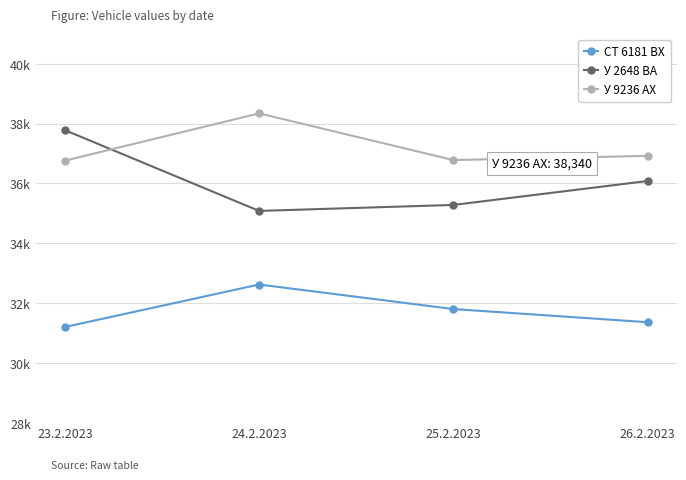

What is the sum of all СТ 6181 ВХ values?

126980